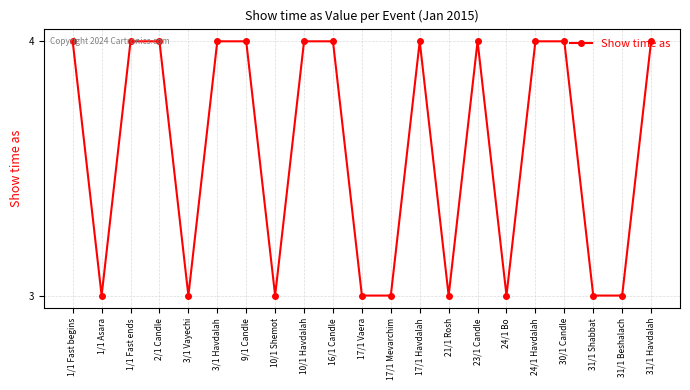

Does the chart have visible grid lines?

Yes